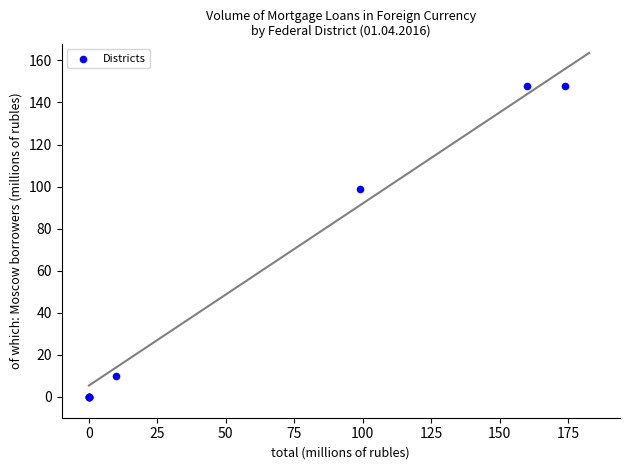

What Y value in the scatter plot is closest to 74?

99